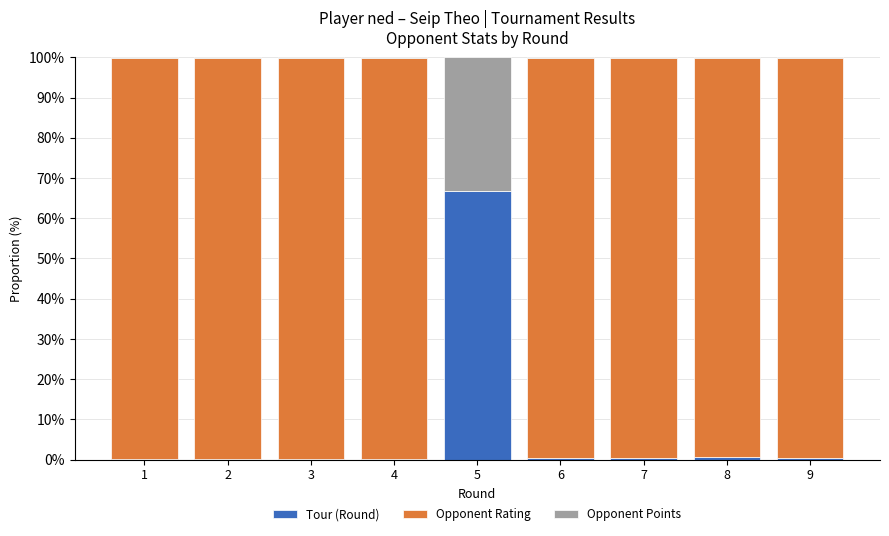

At which label does Tour (Round) reach its peak?

5